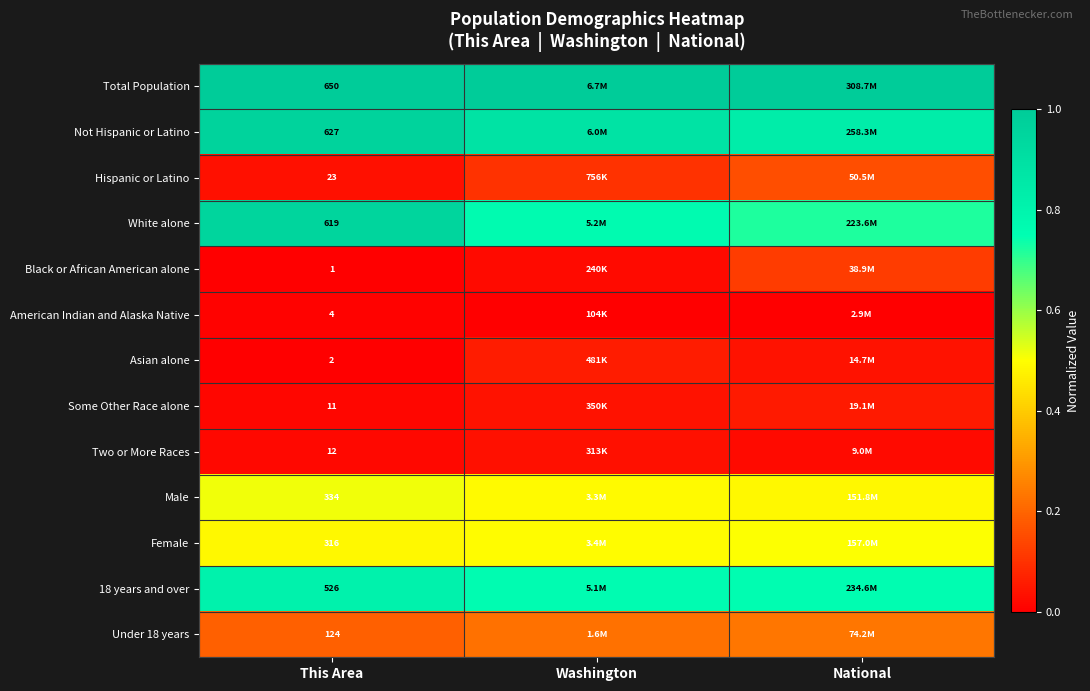

Is the value of Black or African American alone at This Area greater than the value of Two or More Races at This Area?

No